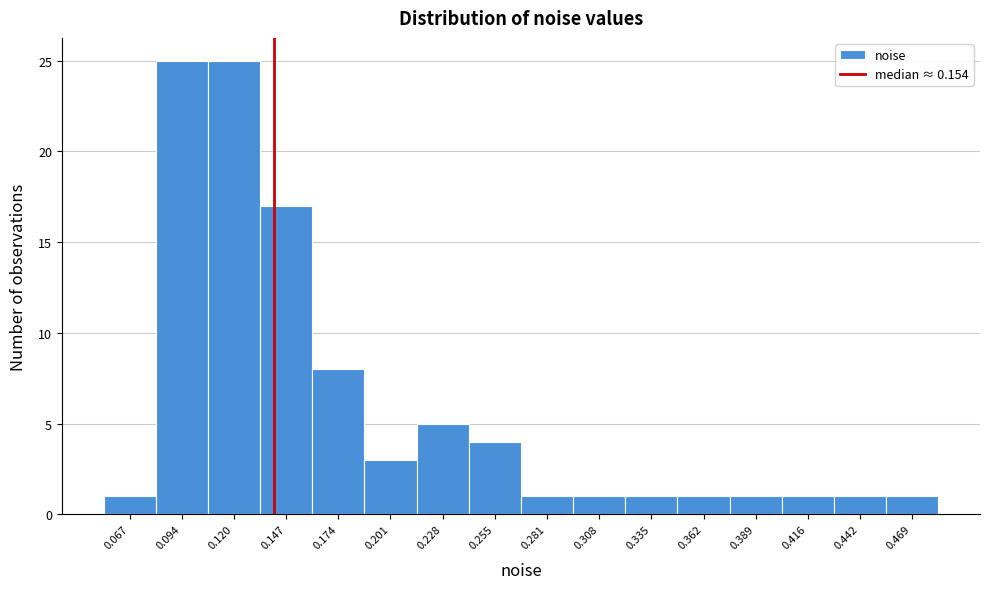

Reading left to right, transcribe all the data shown in this chart.

1	25	25	17	8	3	5	4	1	1	1	1	1	1	1	1